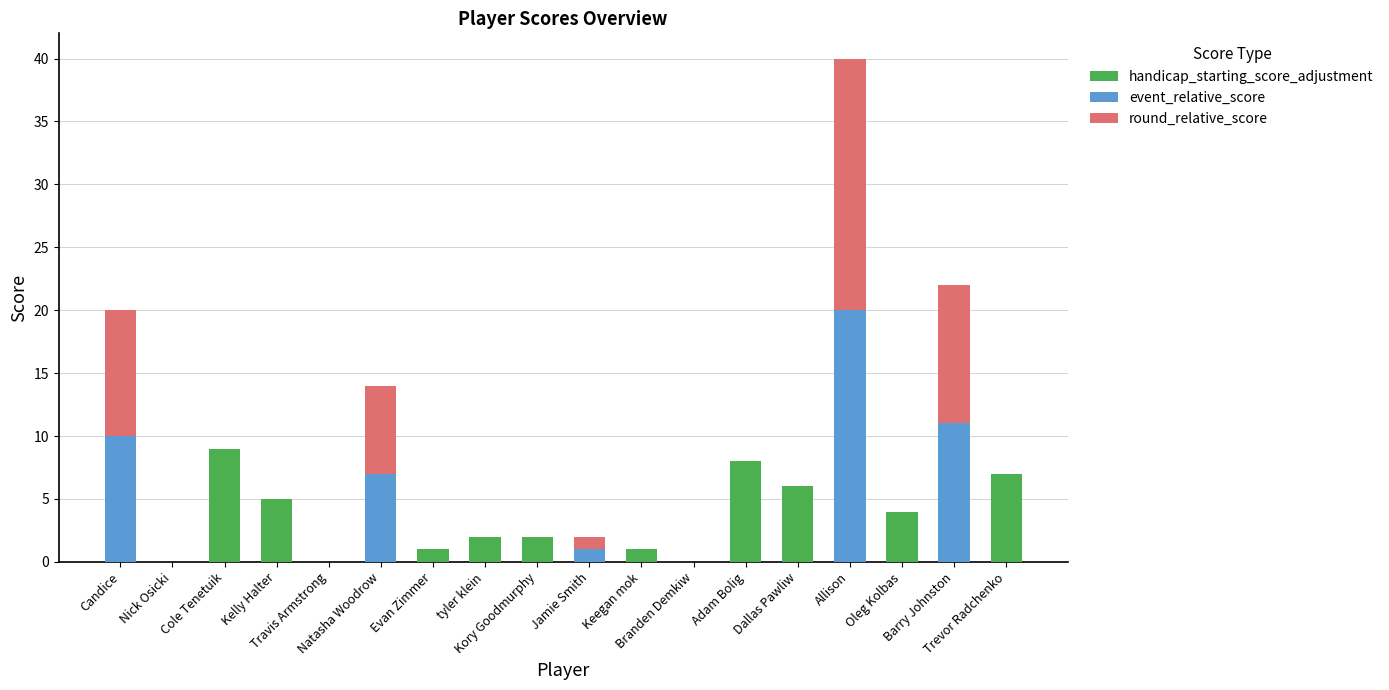

What is the highest value of the handicap_starting_score_adjustment series?

9